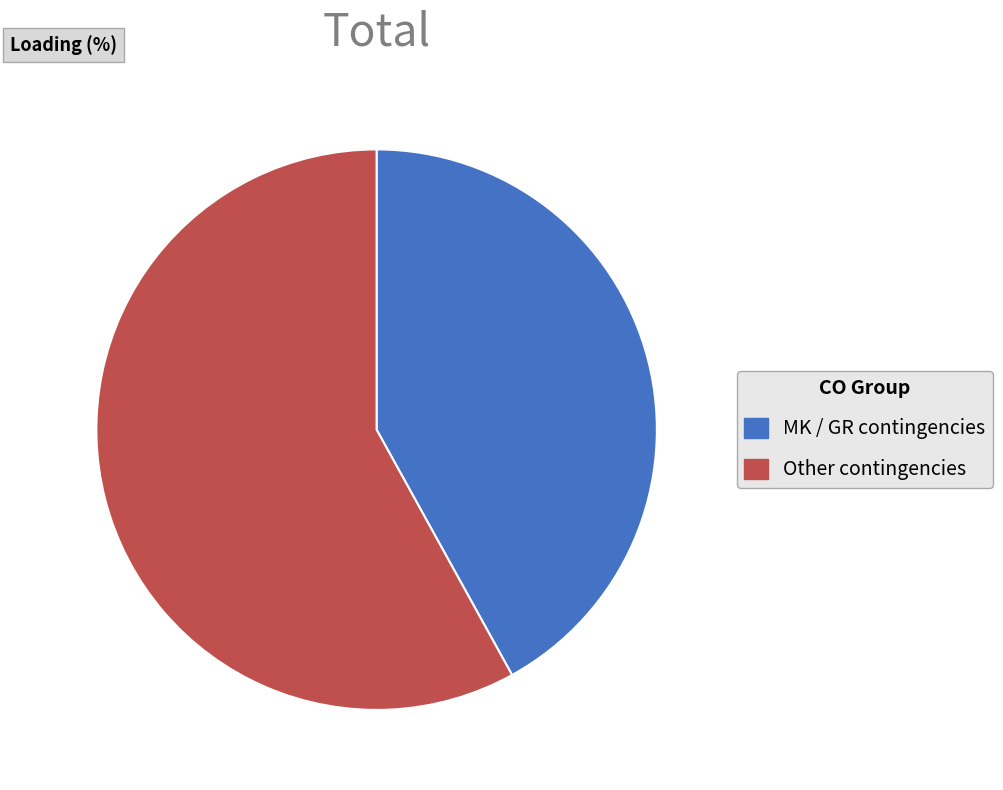

Is there any slice that represents more than half of the pie?

Yes